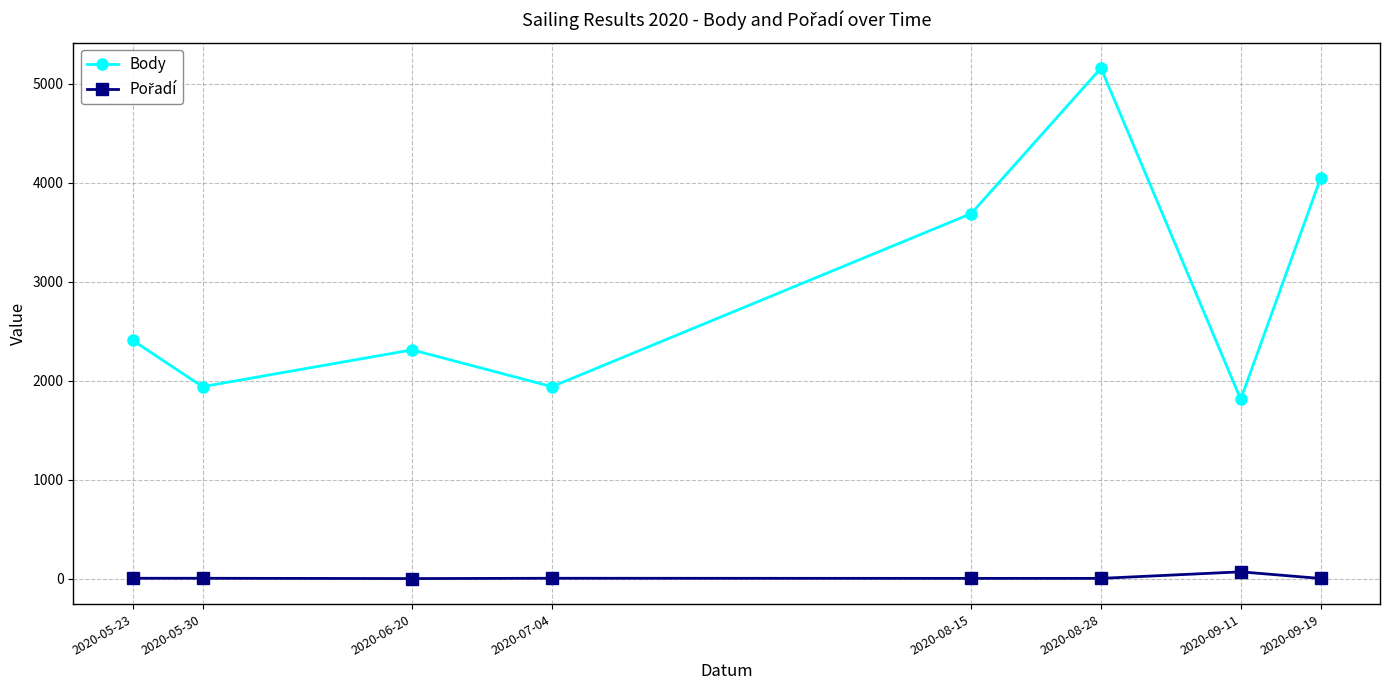

What is the label of the 1st point from the right?

2020-09-19